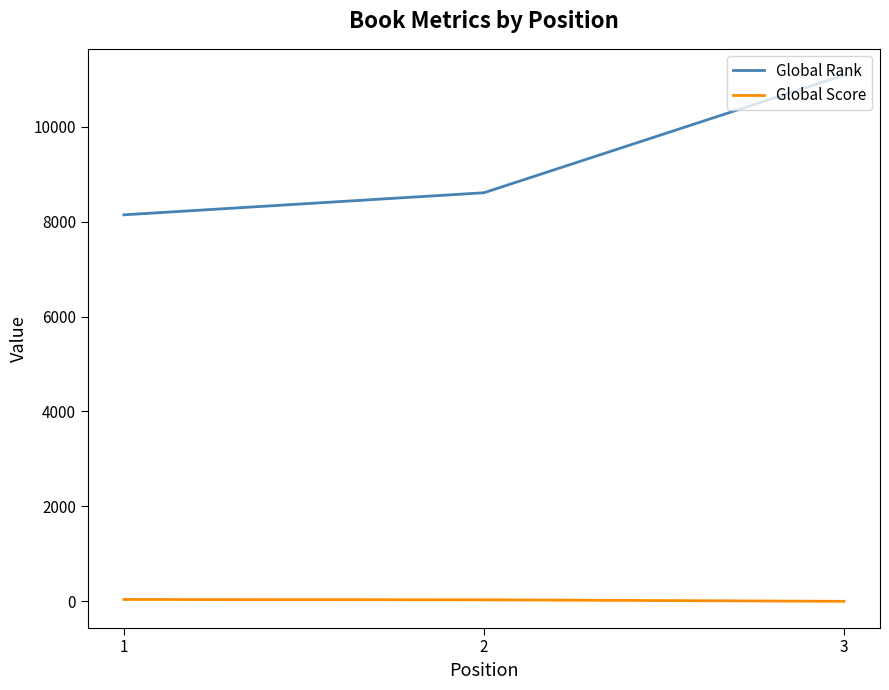

The value of Global Rank at 2 is 15255. True or false?

False